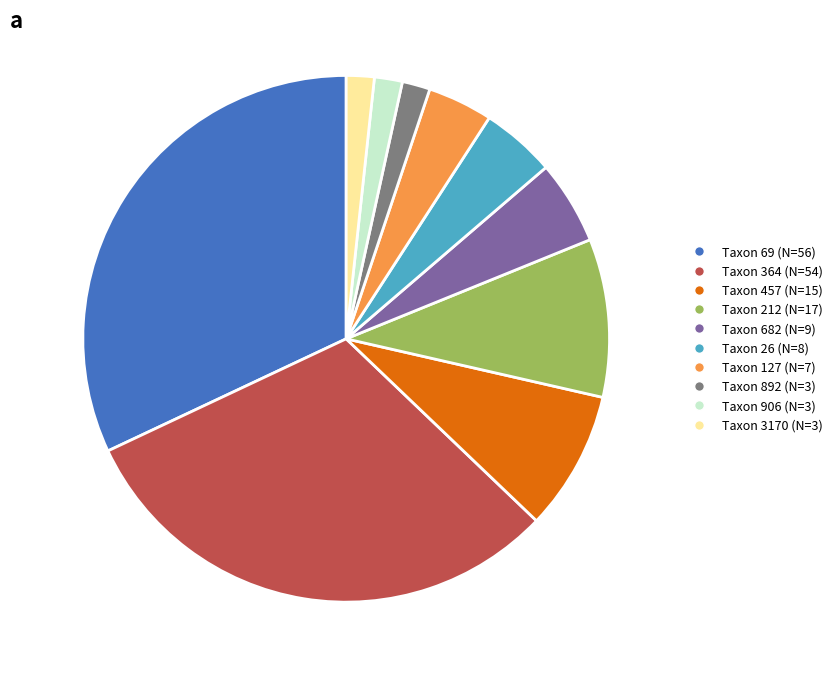

Does any single category account for the majority?

No